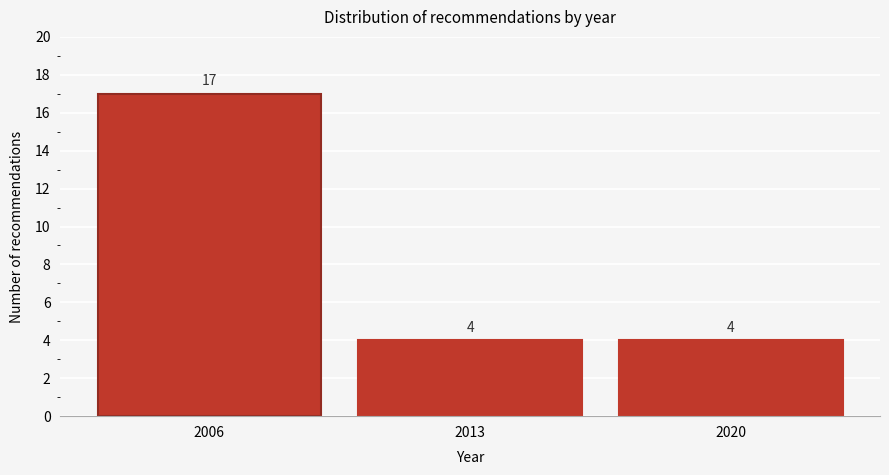

Reading right to left, extract all data points from this chart.

4	4	17